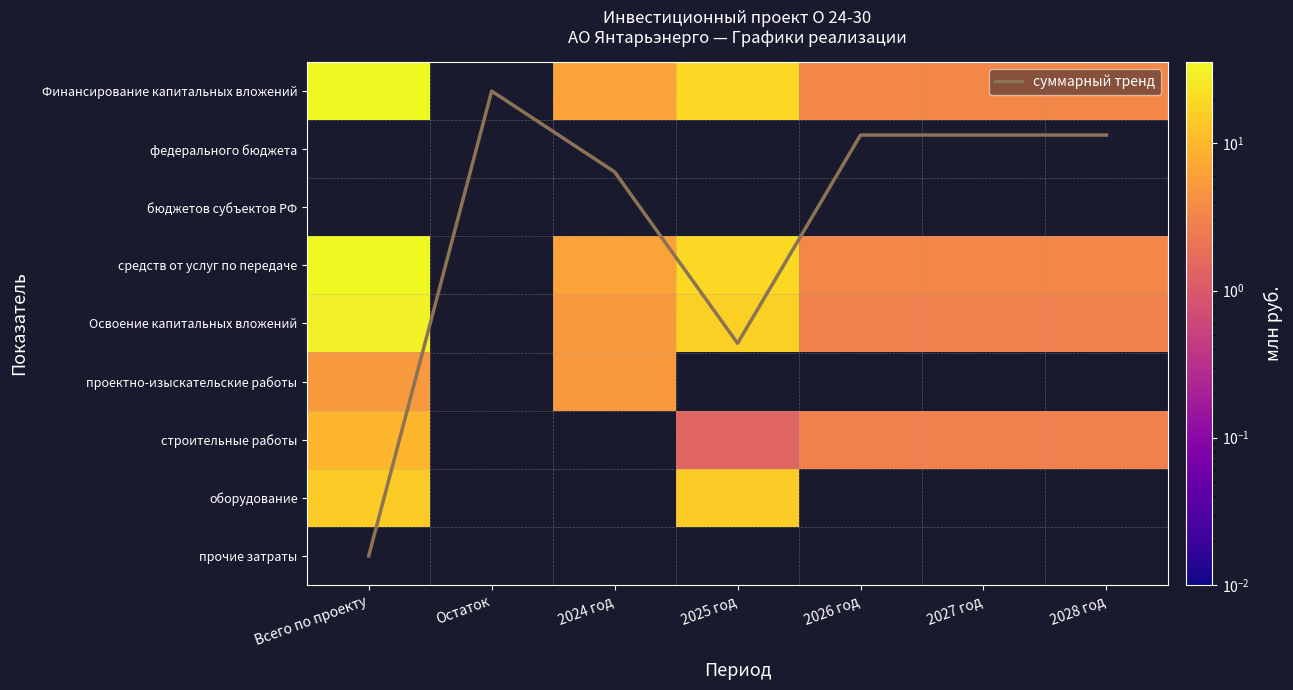

The средств от услуг по передаче series shows 10.8 at 2024 год. True or false?

False